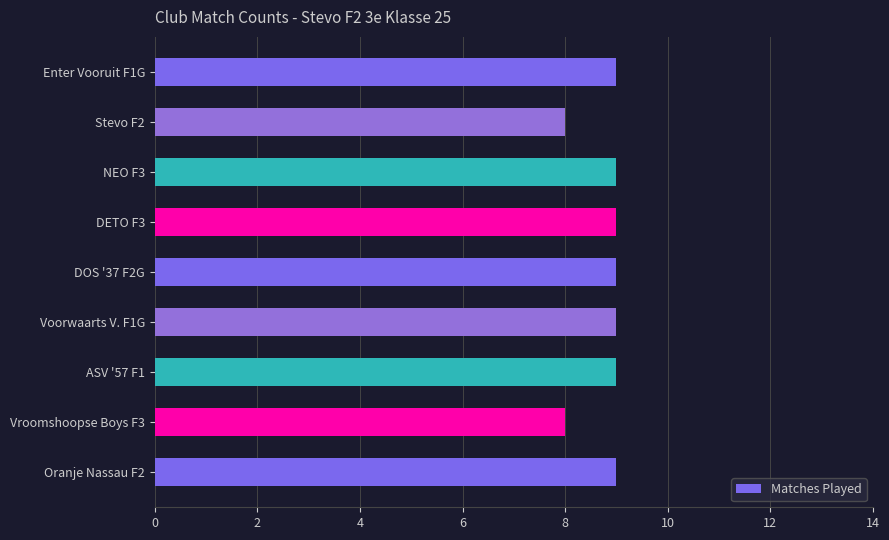

What is the ratio of the value at Vroomshoopse Boys F3 to the value at Enter Vooruit F1G?

0.9